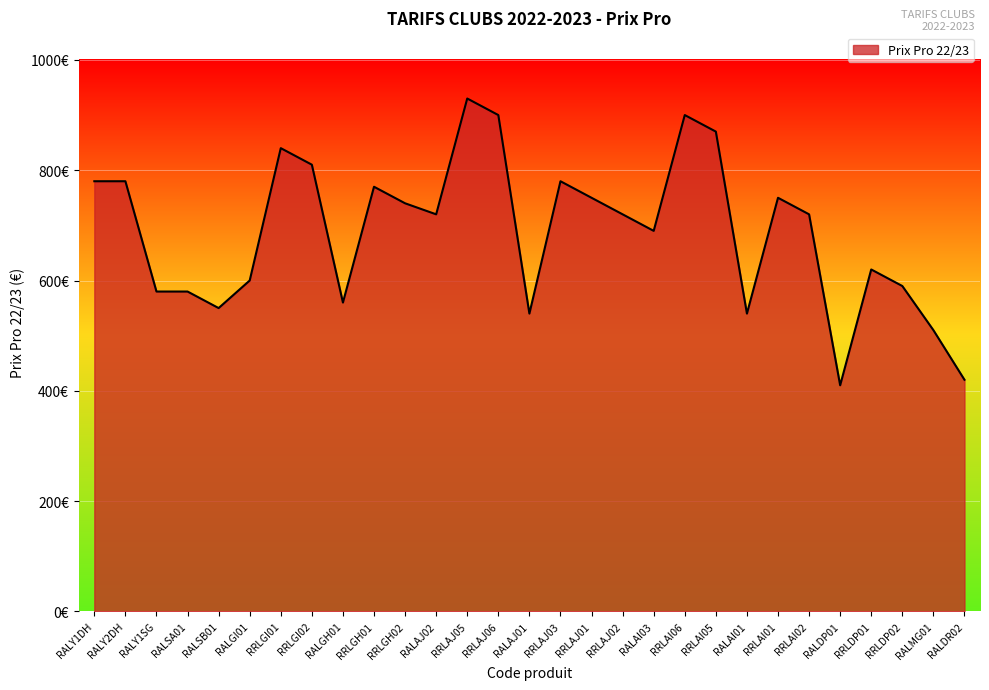

Where is the first local minimum?

RALSB01